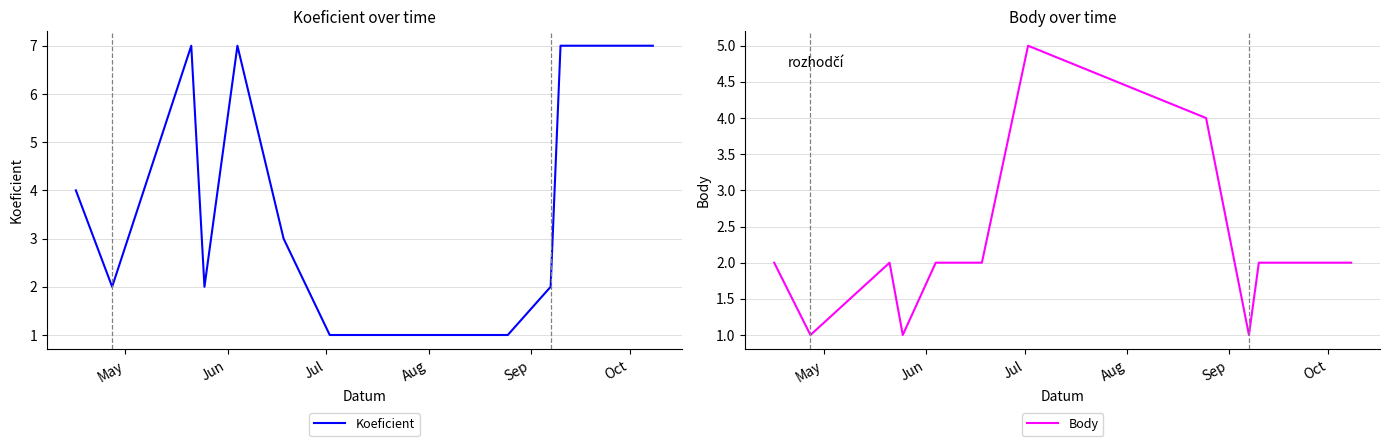

Is this an area chart (filled region under the line)?

No